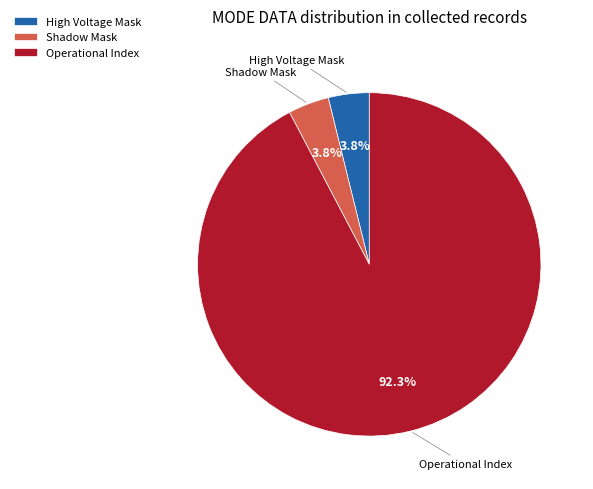

What is the majority slice?

Operational Index